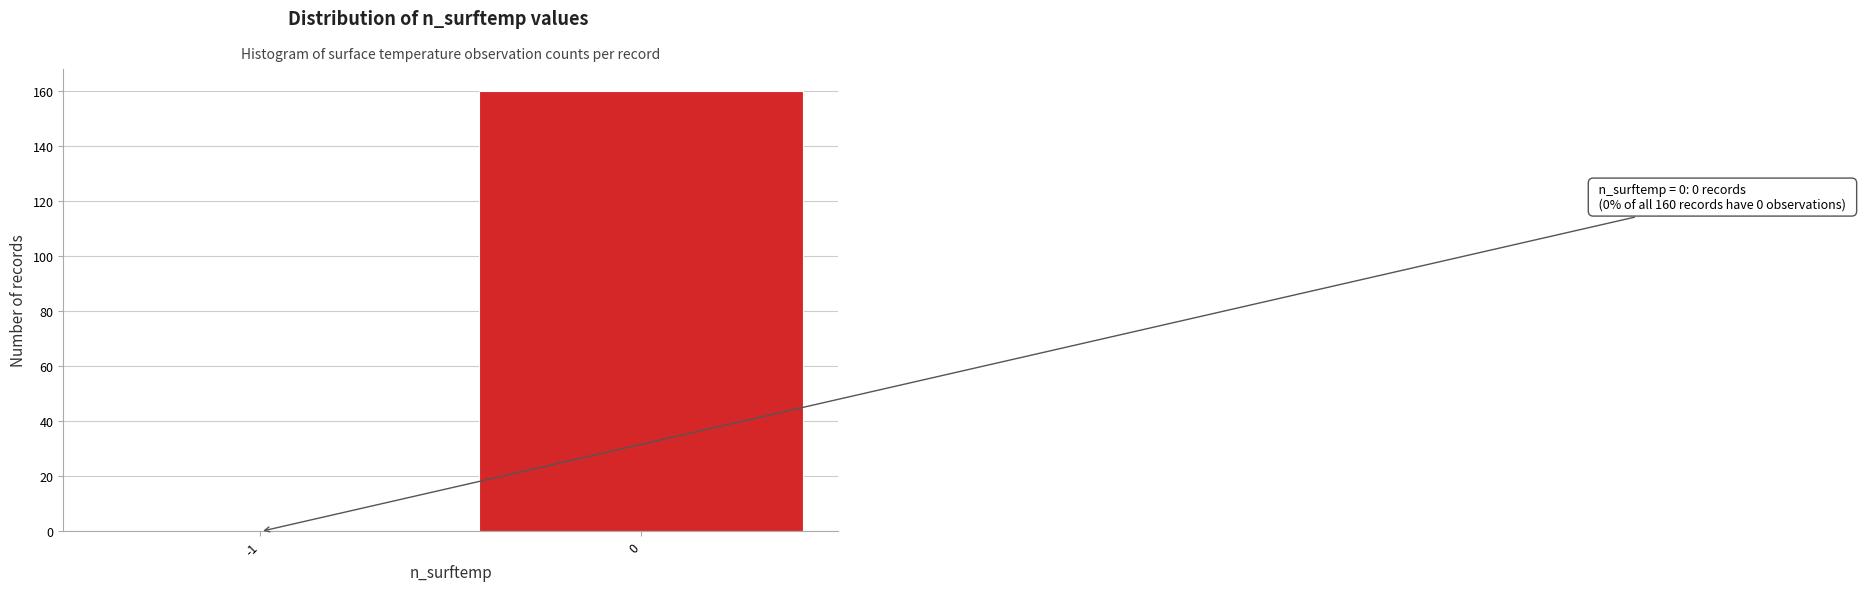

Reading left to right, transcribe all the data shown in this chart.

-1=0	0=160